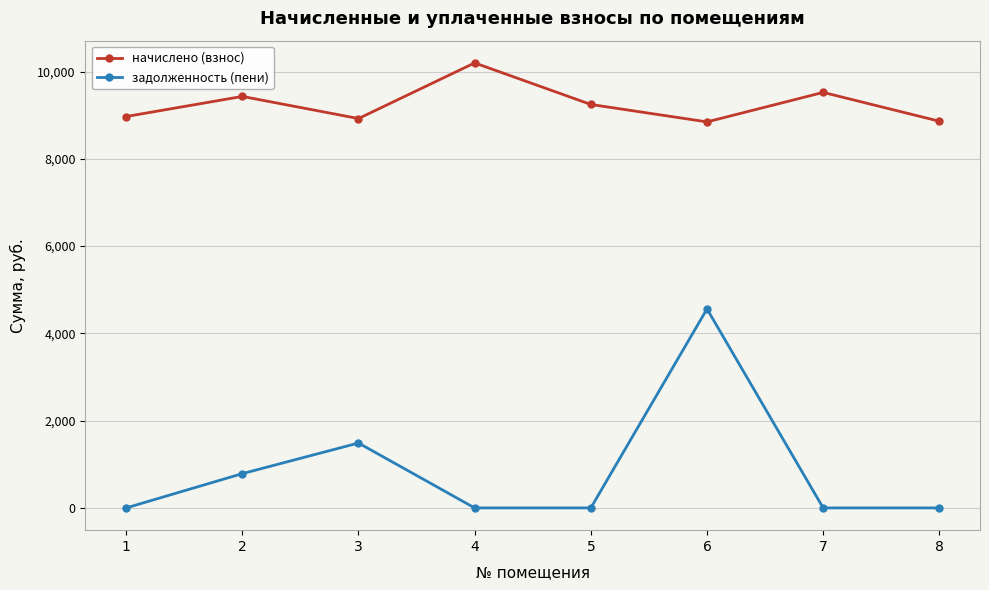

What is the total value across all series at 6?

13407.8